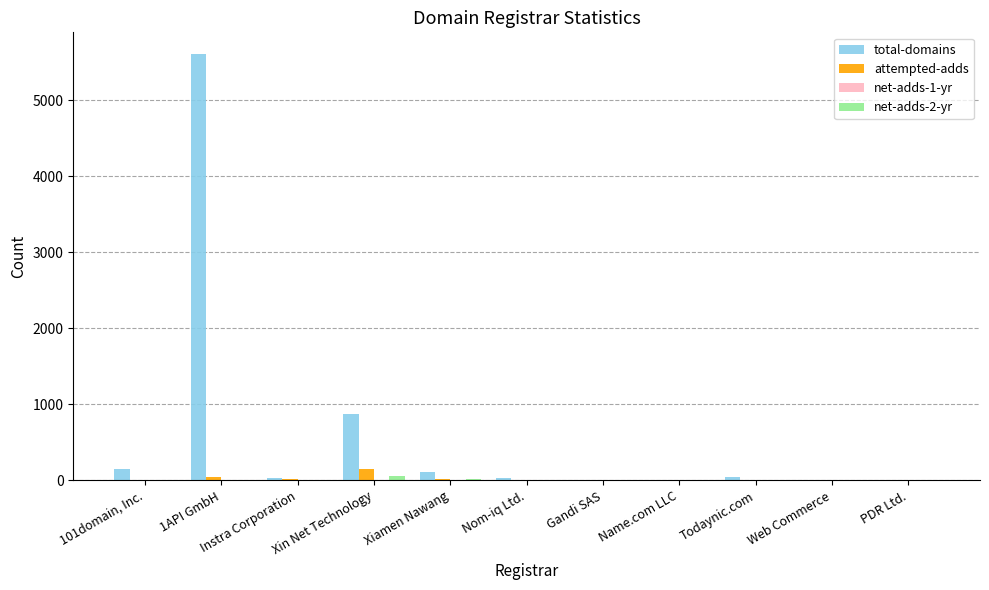

Are the bars grouped side by side (vs. stacked)?

Yes